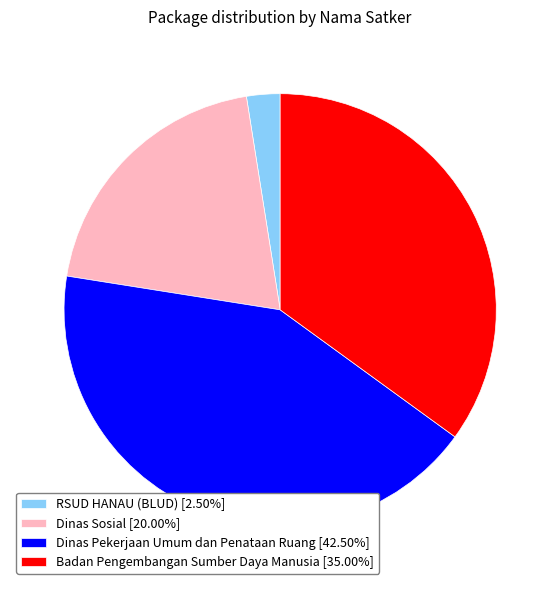

Is Badan Pengembangan Sumber Daya Manusia [35.00%] the majority of the pie?

No